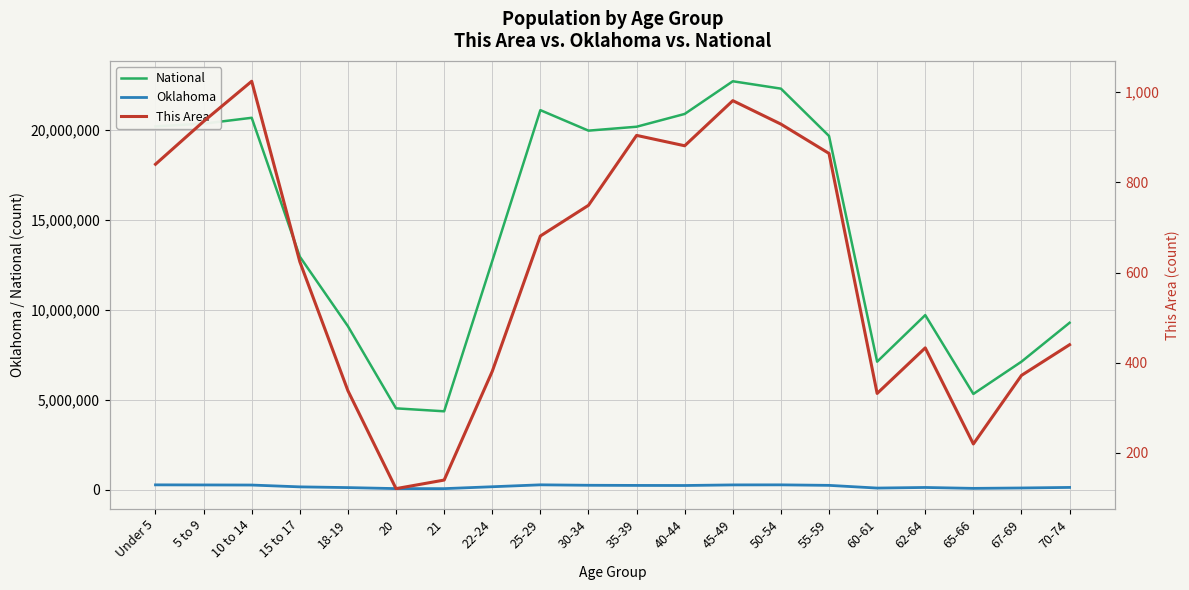

What is the difference between the Oklahoma values at 5 to 9 and 35-39?

26594